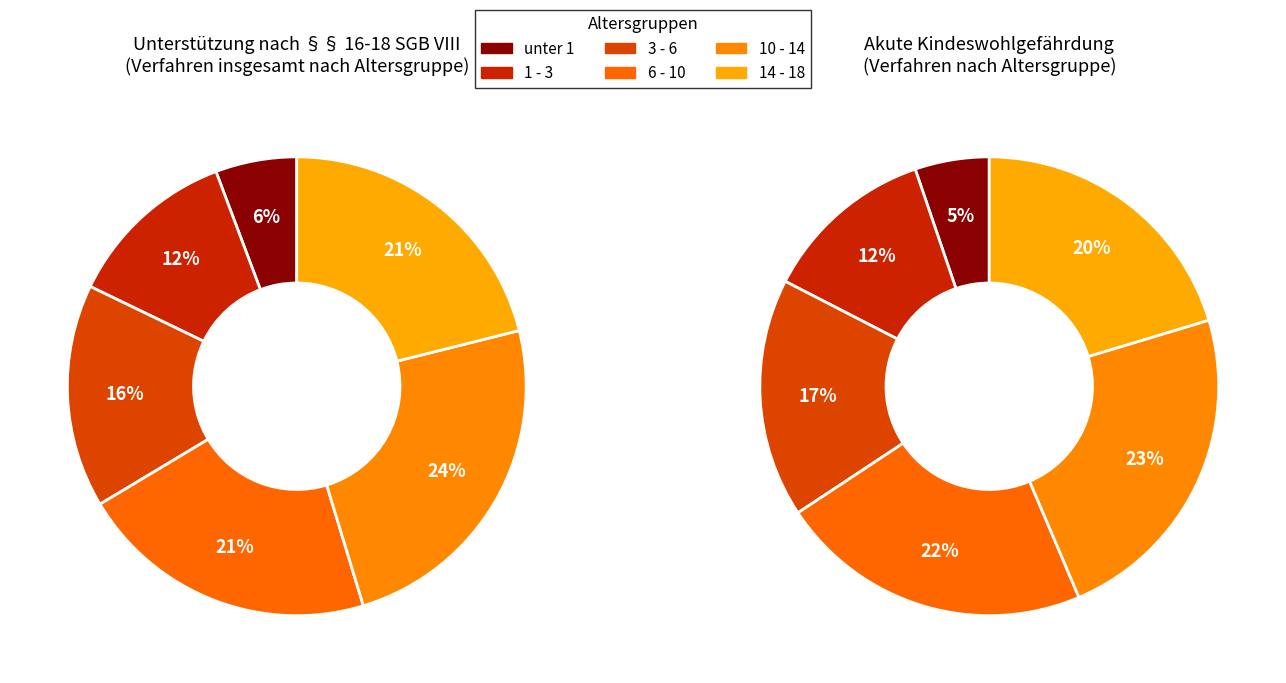

To the nearest percent, what is the difference between the 1 - 3 and 10 - 14 slice percentages?

12%